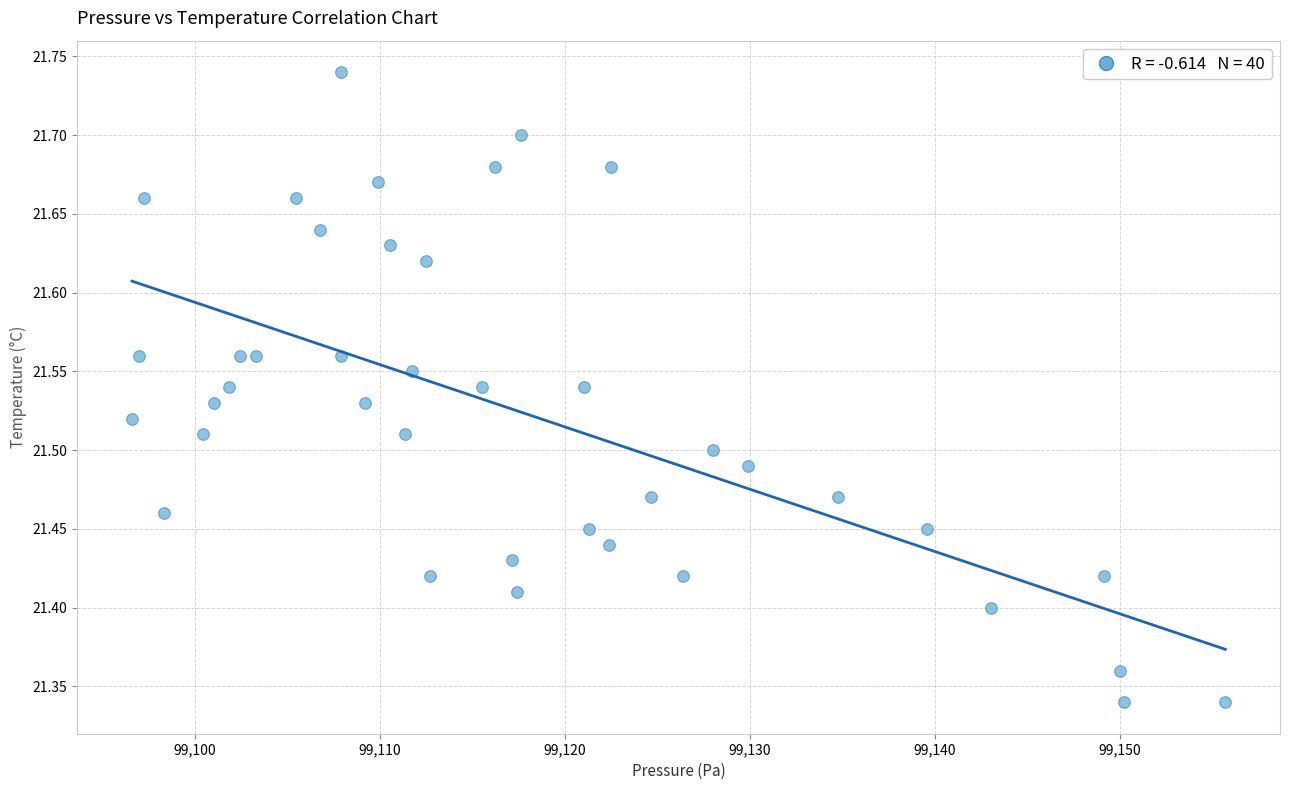

What is the range of X values (max minus min)?

59.1